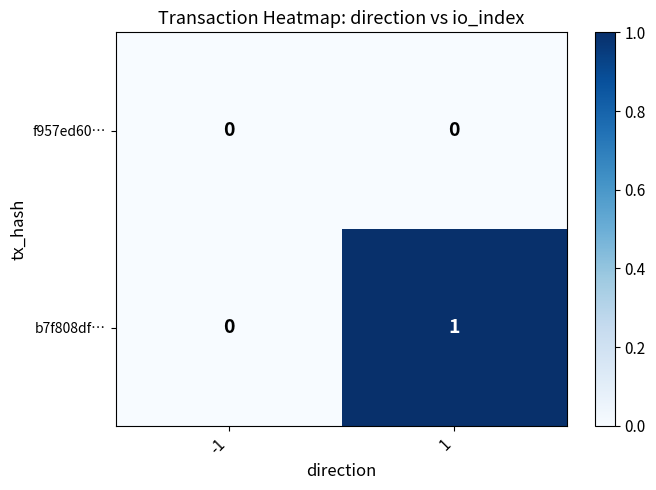

Which series has the widest spread of values?

b7f808df…